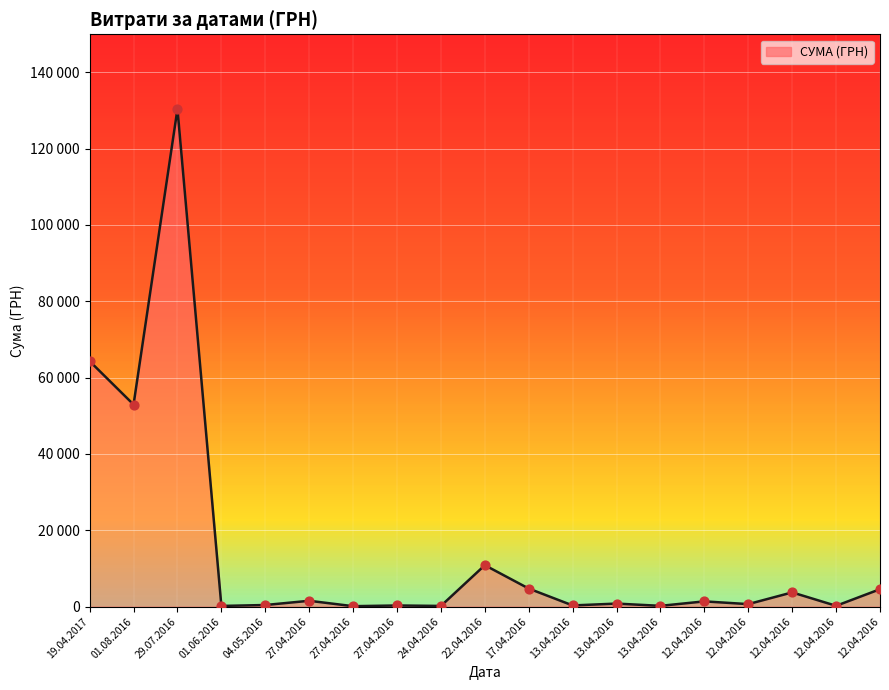

Is this an area chart (filled region under the line)?

Yes